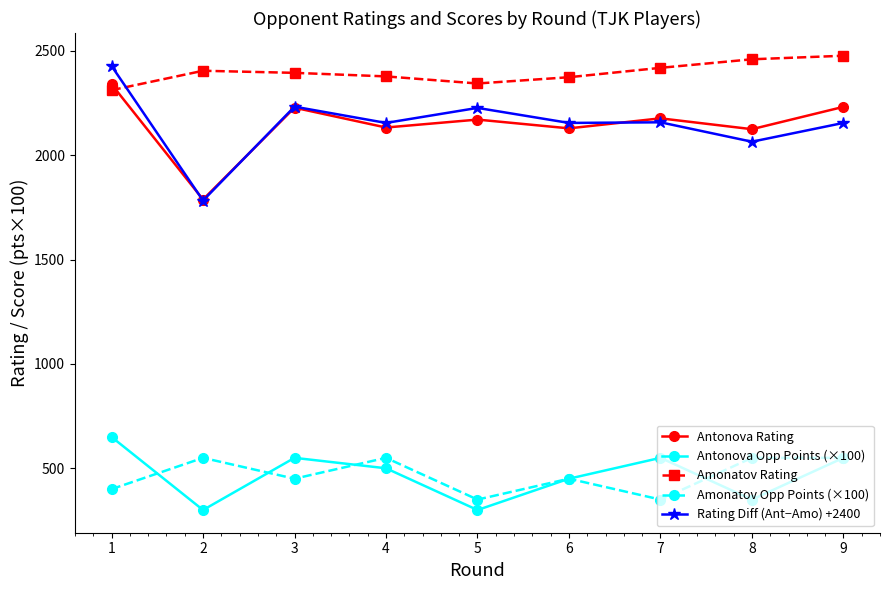

True or false: Amonatov Opp Points (×100) has a value of 400 at 1.

True